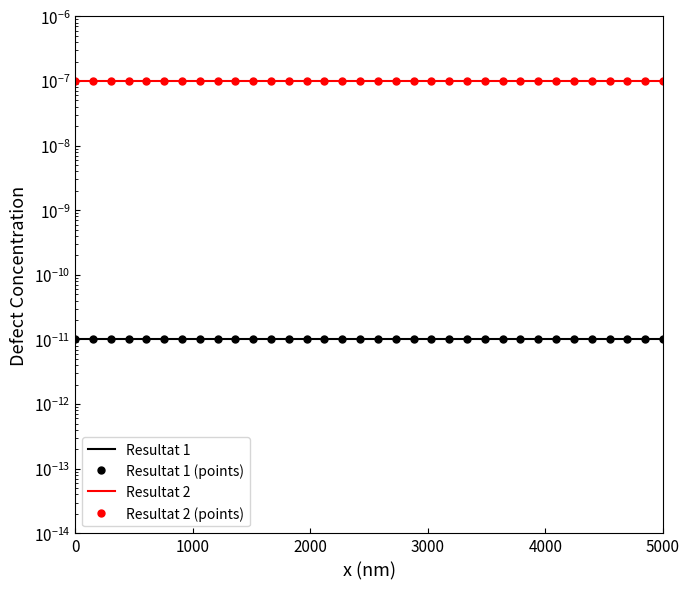

True or false: Resultat 1 and Resultat 2 (points) intersect in this chart.

False